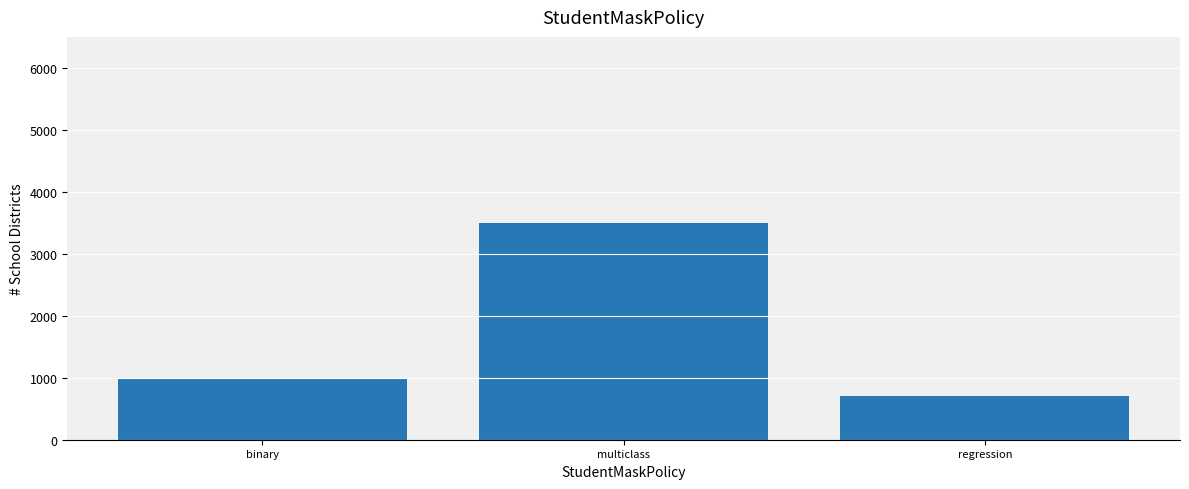

What value does the data have at binary, to the nearest 50?

1000